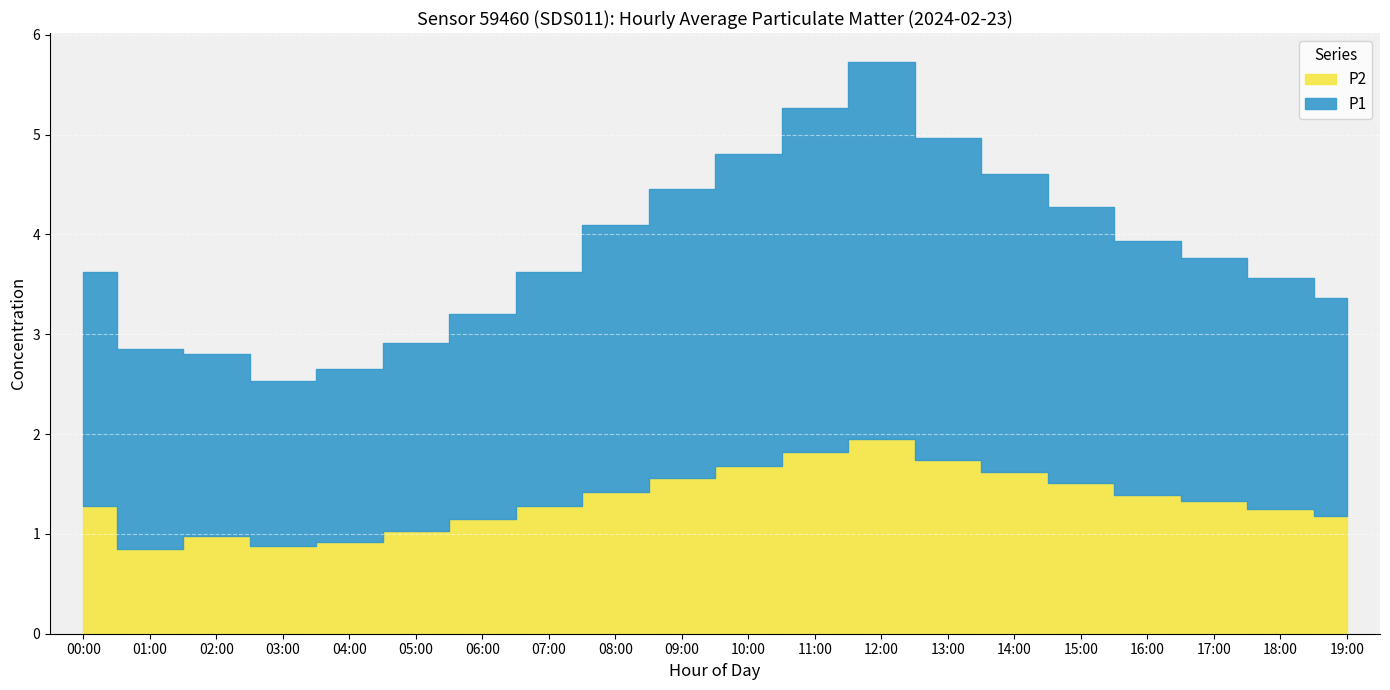

Read the P2 value at 10:00.

1.7